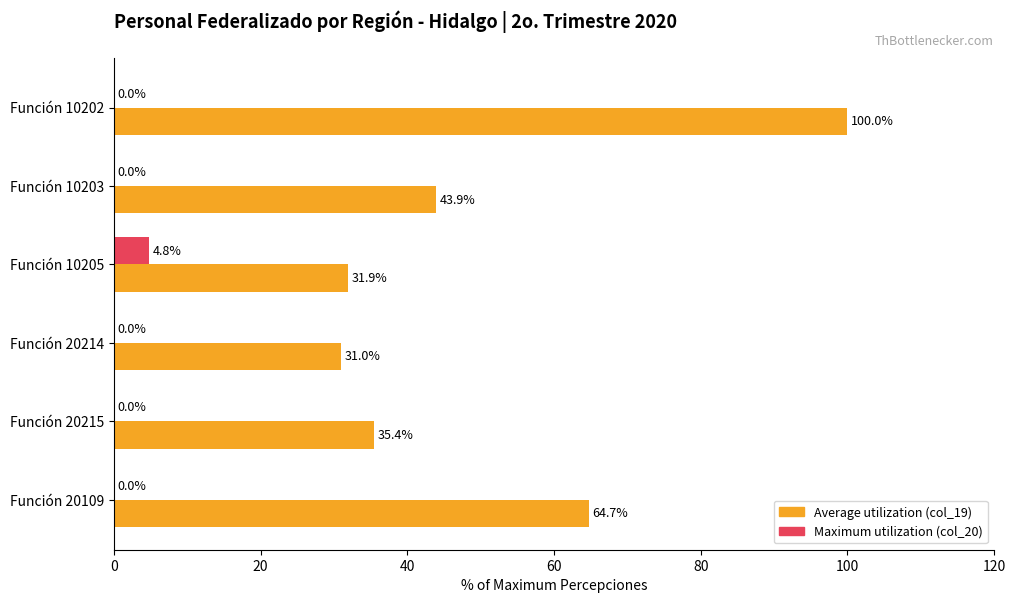

Which series has the largest total across all categories?

Average utilization (col_19)